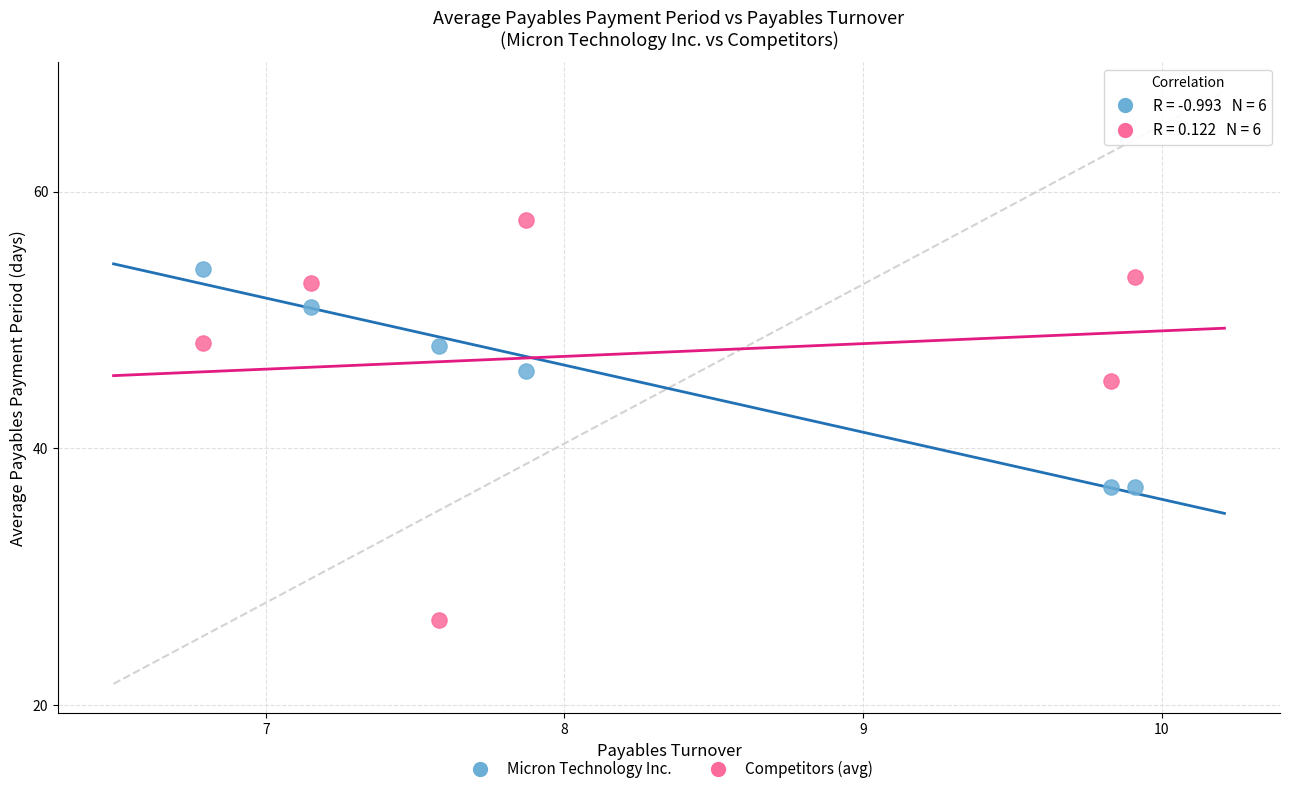

Which series has the largest Y range (max minus min)?

Competitors (avg)